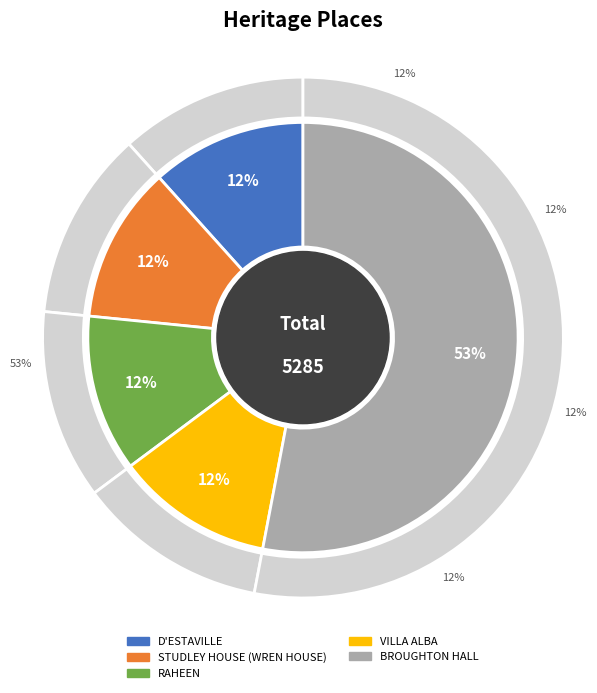

Combined, do BROUGHTON HALL and VILLA ALBA account for over 50%?

Yes